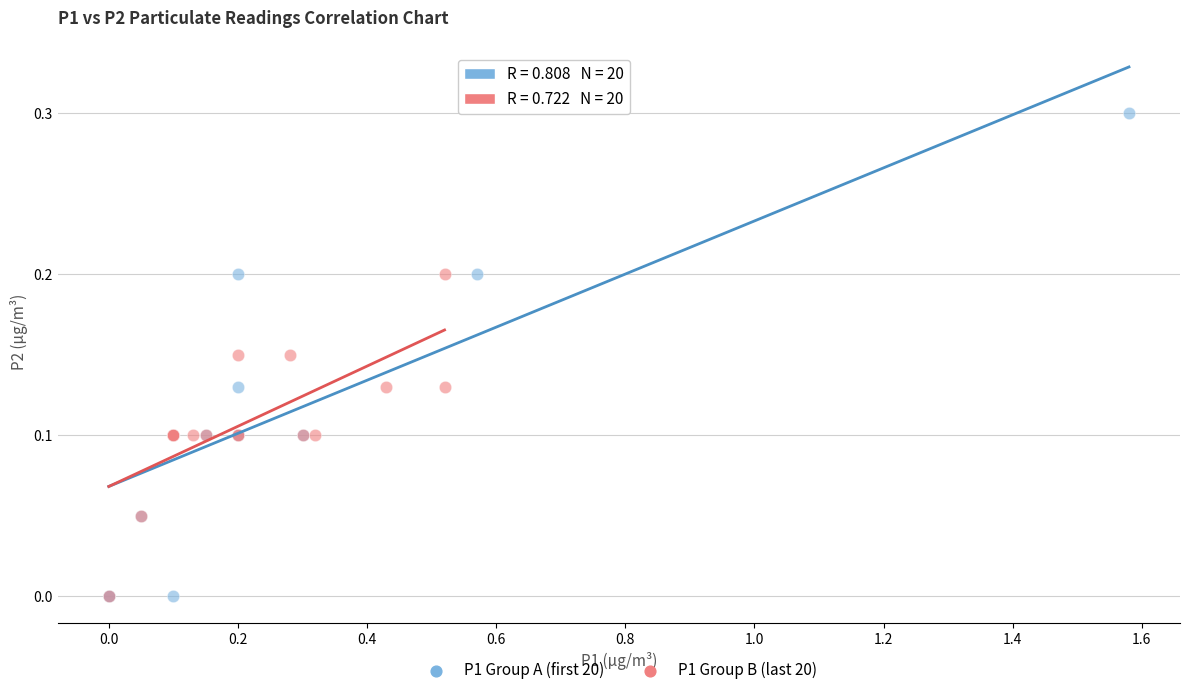

Which series has the widest spread of Y values?

P1 Group A (first 20)